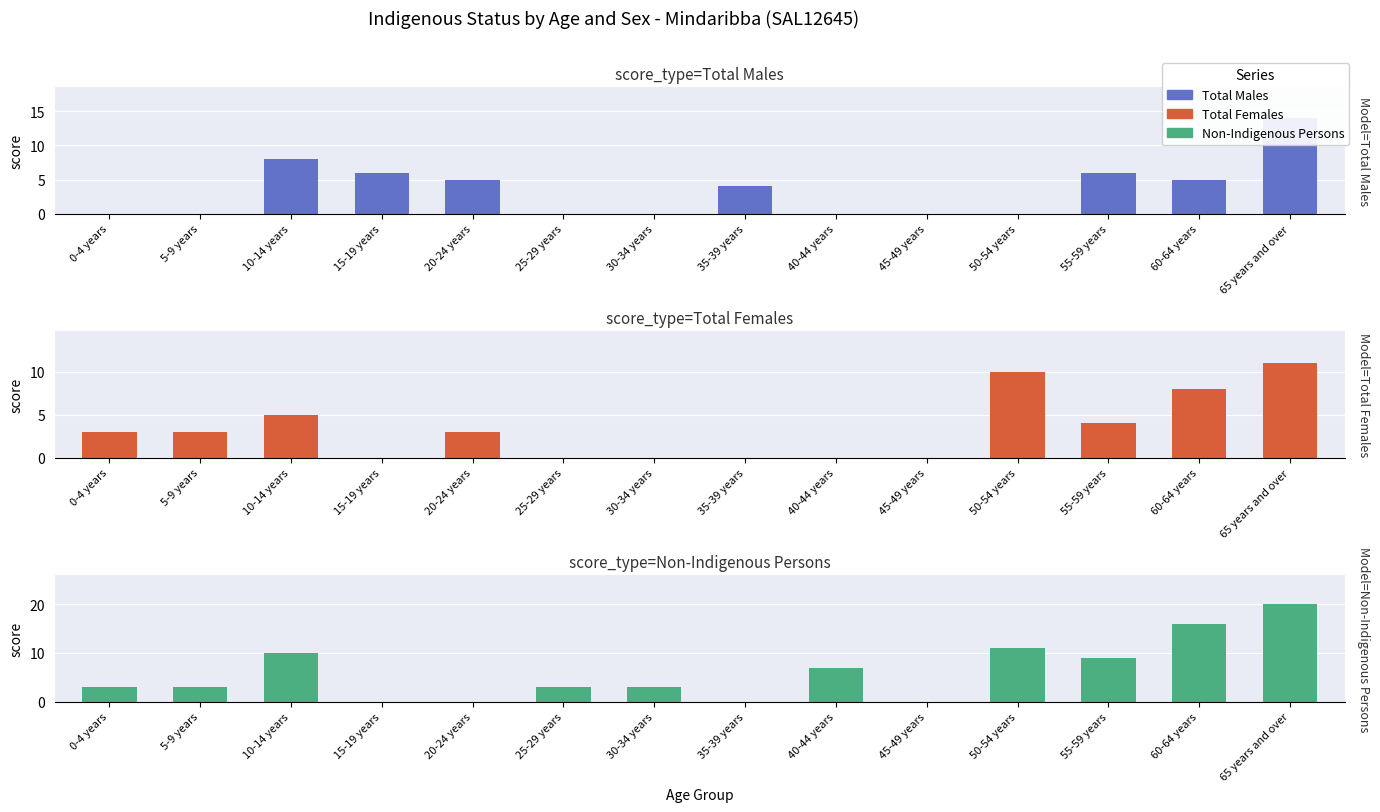

What is the sum of all Non-Indigenous Persons values?

85